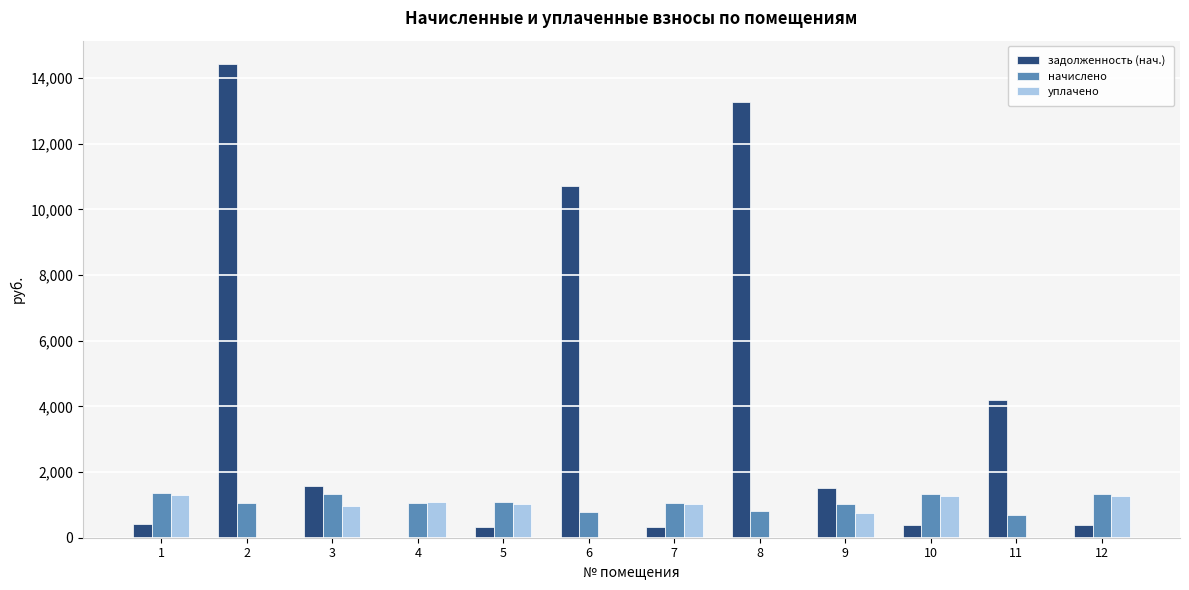

How many series are shown in this chart?

3